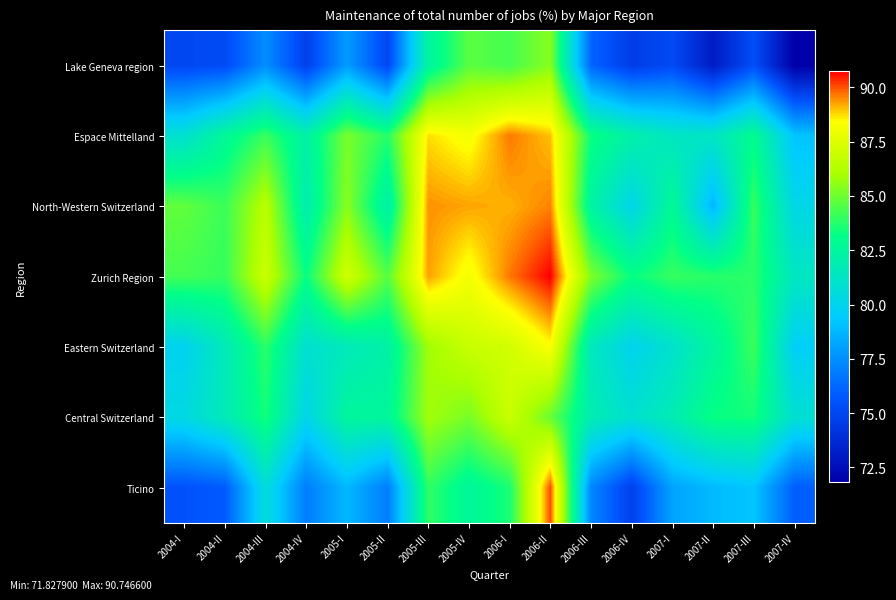

Reading left to right, what are all the values shown in this chart?

Lake Geneva region: 2004-I=75.0	2004-II=75.2	2004-III=77.4	2004-IV=74.7	2005-I=77.9	2005-II=75.0	2005-III=82.4	2005-IV=84.7	2006-I=84.3	2006-II=85.4	2006-III=76.1	2006-IV=74.6	2007-I=75.1	2007-II=73.1	2007-III=75.3	2007-IV=71.8
Espace Mittelland: 2004-I=80.9	2004-II=82.7	2004-III=84.1	2004-IV=82.2	2005-I=85.2	2005-II=83.8	2005-III=88.7	2005-IV=88.2	2006-I=89.6	2006-II=89.0	2006-III=83.3	2006-IV=82.1	2007-I=81.3	2007-II=81.3	2007-III=83.0	2007-IV=79.2
North-Western Switzerland: 2004-I=84.8	2004-II=84.1	2004-III=86.4	2004-IV=81.9	2005-I=85.4	2005-II=82.1	2005-III=89.4	2005-IV=89.3	2006-I=89.1	2006-II=89.5	2006-III=82.3	2006-IV=80.1	2007-I=82.8	2007-II=78.7	2007-III=84.1	2007-IV=80.2
Zurich Region: 2004-I=84.3	2004-II=84.0	2004-III=86.9	2004-IV=83.3	2005-I=87.1	2005-II=84.6	2005-III=89.3	2005-IV=88.2	2006-I=89.6	2006-II=90.7	2006-III=85.3	2006-IV=83.2	2007-I=84.1	2007-II=83.8	2007-III=83.8	2007-IV=81.4
Eastern Switzerland: 2004-I=79.9	2004-II=81.6	2004-III=83.9	2004-IV=80.8	2005-I=81.6	2005-II=82.2	2005-III=85.8	2005-IV=86.9	2006-I=87.2	2006-II=88.4	2006-III=81.5	2006-IV=79.9	2007-I=81.0	2007-II=82.4	2007-III=84.2	2007-IV=79.6
Central Switzerland: 2004-I=80.3	2004-II=81.7	2004-III=83.5	2004-IV=80.1	2005-I=82.5	2005-II=82.6	2005-III=85.9	2005-IV=85.2	2006-I=86.9	2006-II=84.9	2006-III=81.9	2006-IV=80.9	2007-I=81.8	2007-II=83.3	2007-III=83.4	2007-IV=80.8
Ticino: 2004-I=75.5	2004-II=75.8	2004-III=80.6	2004-IV=76.9	2005-I=78.8	2005-II=76.9	2005-III=84.0	2005-IV=82.6	2006-I=83.6	2006-II=90.1	2006-III=77.2	2006-IV=74.7	2007-I=78.1	2007-II=78.9	2007-III=79.2	2007-IV=75.9